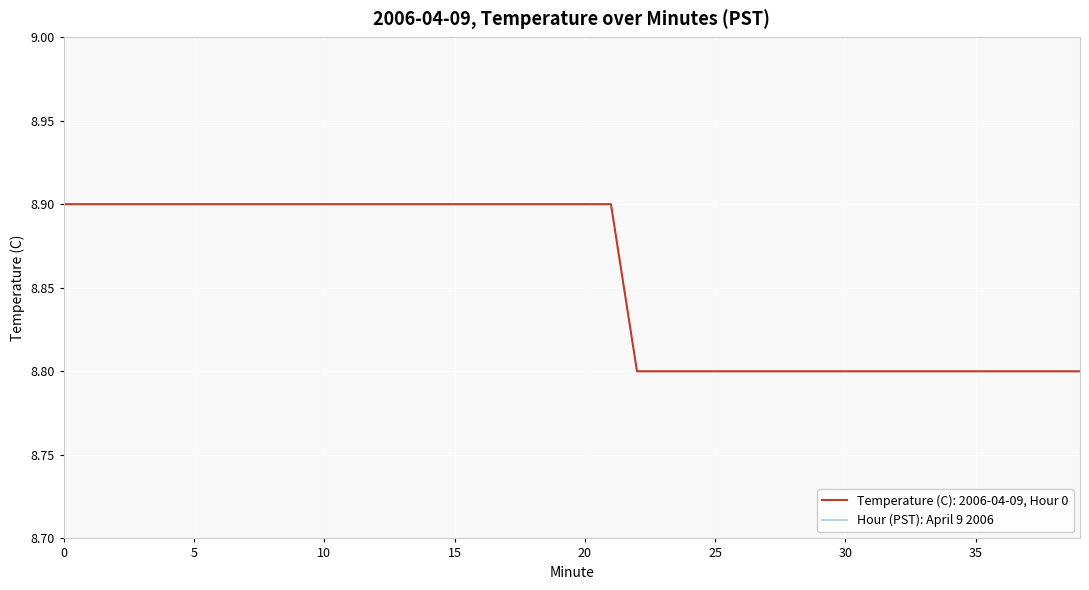

List the labels in order of value, smallest first.

22, 23, 24, 25, 26, 27, 28, 29, 30, 31, 32, 33, 34, 35, 36, 37, 38, 39, 0, 1, 2, 3, 4, 5, 6, 7, 8, 9, 10, 11, 12, 13, 14, 15, 16, 17, 18, 19, 20, 21